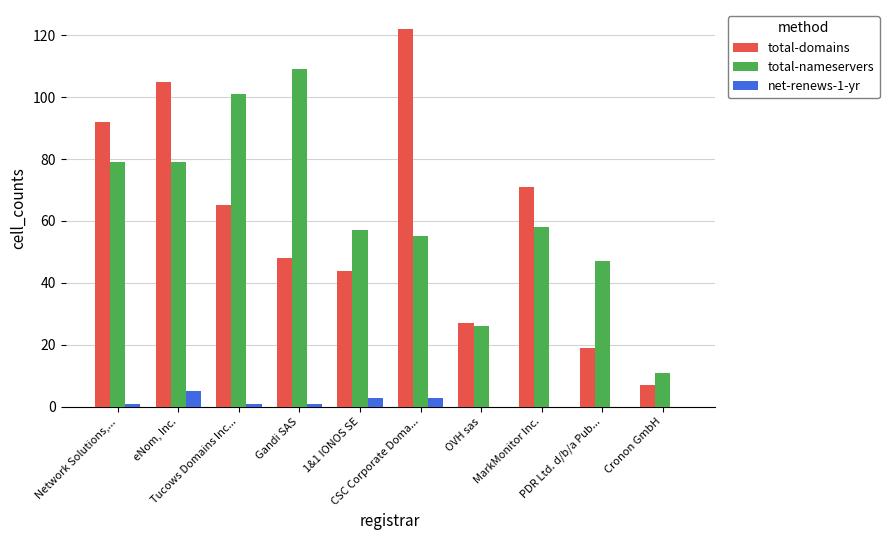

What is the sum of all total-domains values?

600